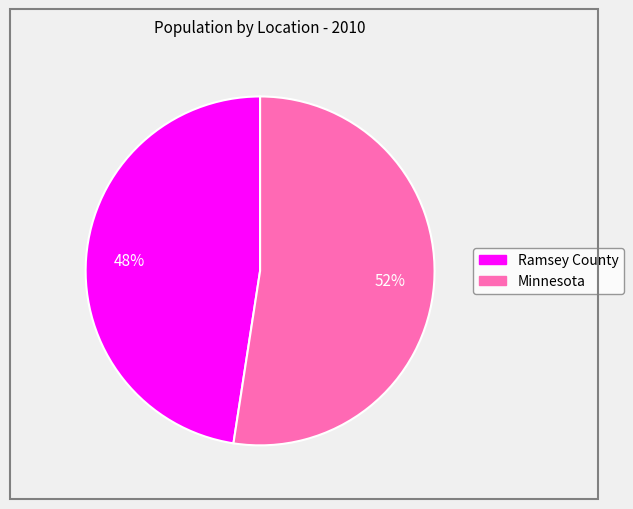

Approximately how many times larger is the value at Ramsey County compared to Minnesota?

0.9